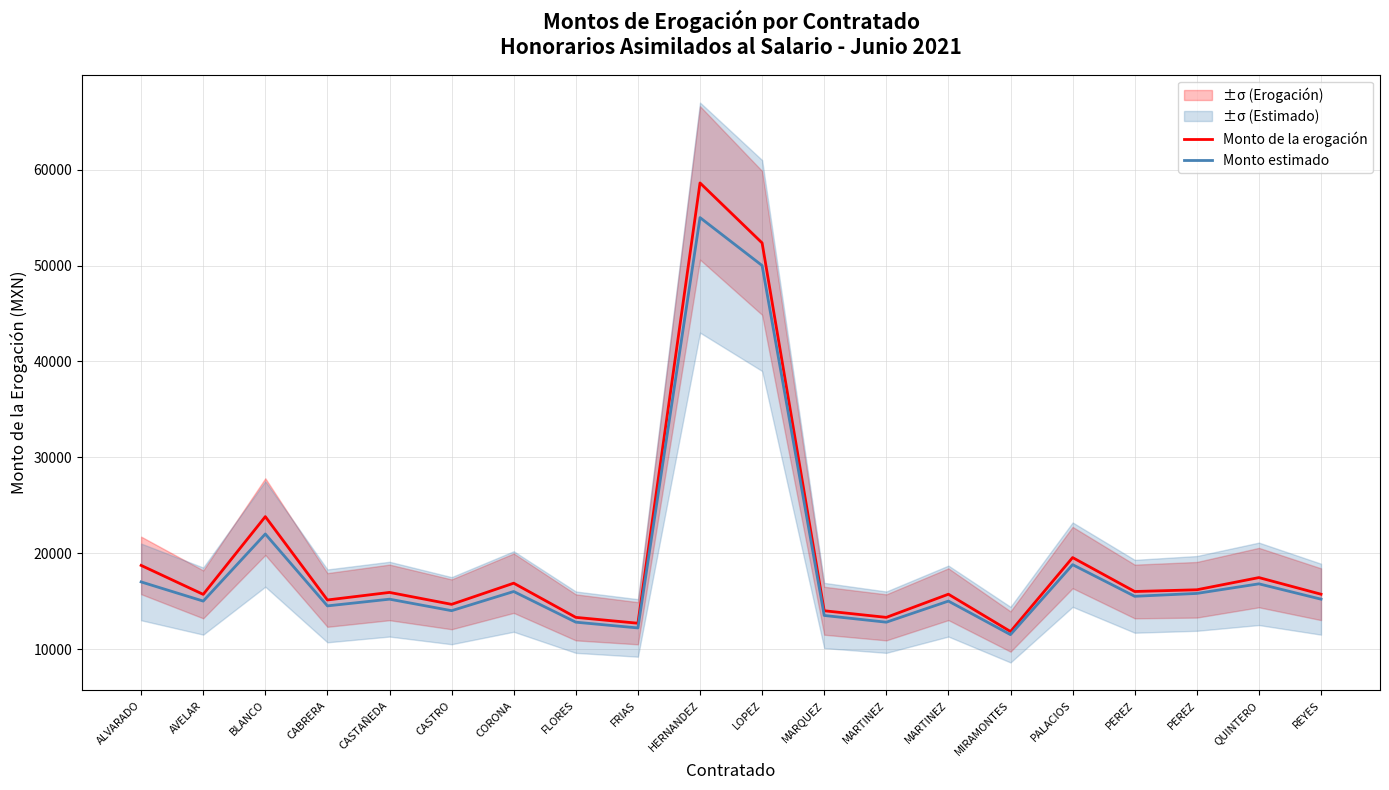

What is the total value across all series at CASTRO?

28662